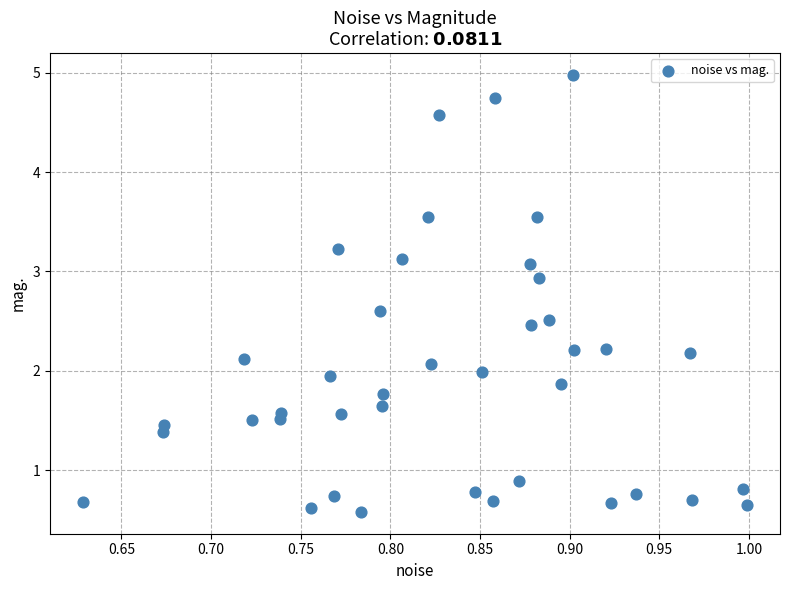

What is the range of Y values (max minus min)?

4.4